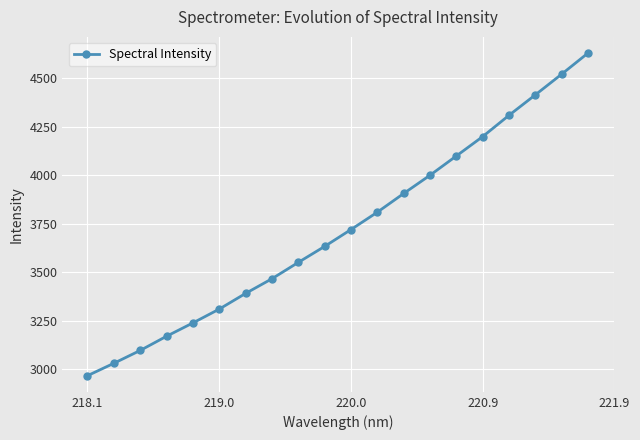

What is the sum of all values?

74475.3